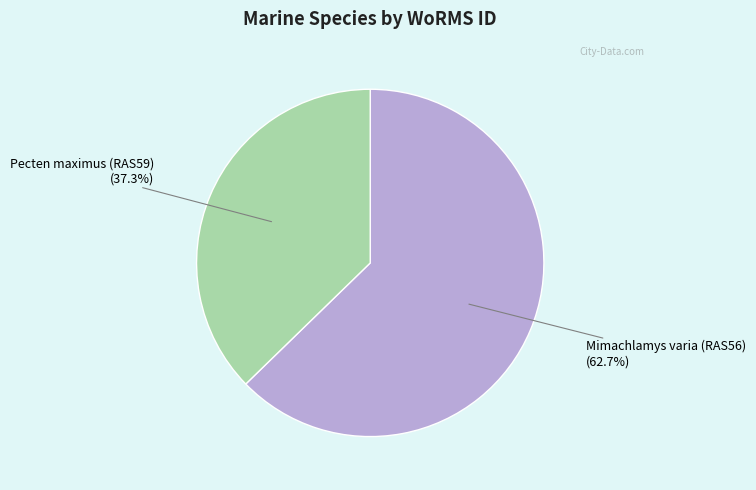

Is there any slice that represents more than half of the pie?

Yes